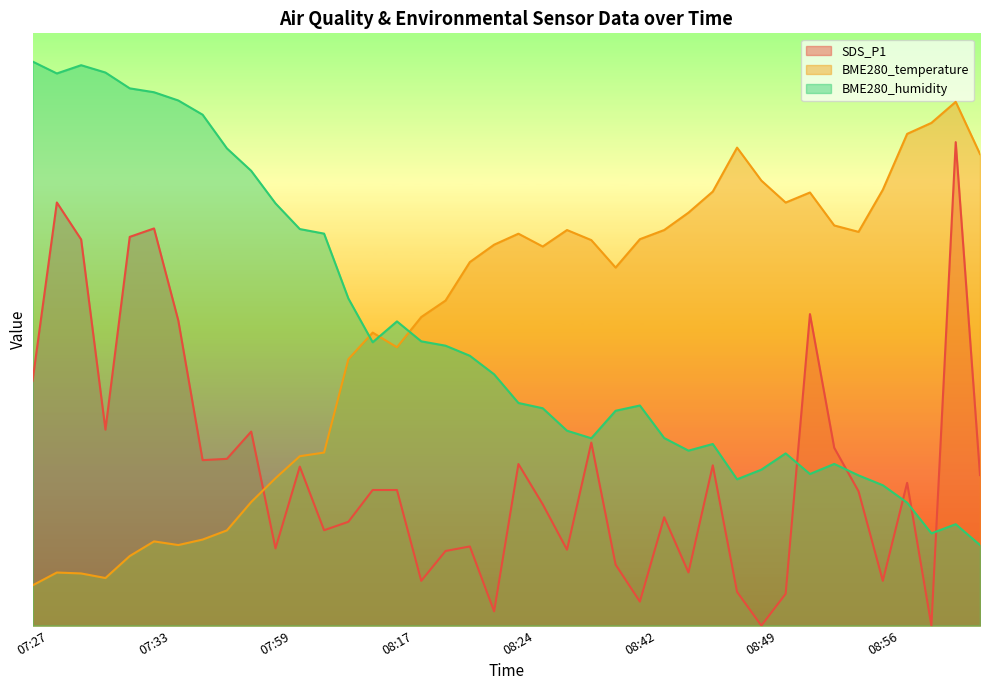

Does the chart have visible grid lines?

No